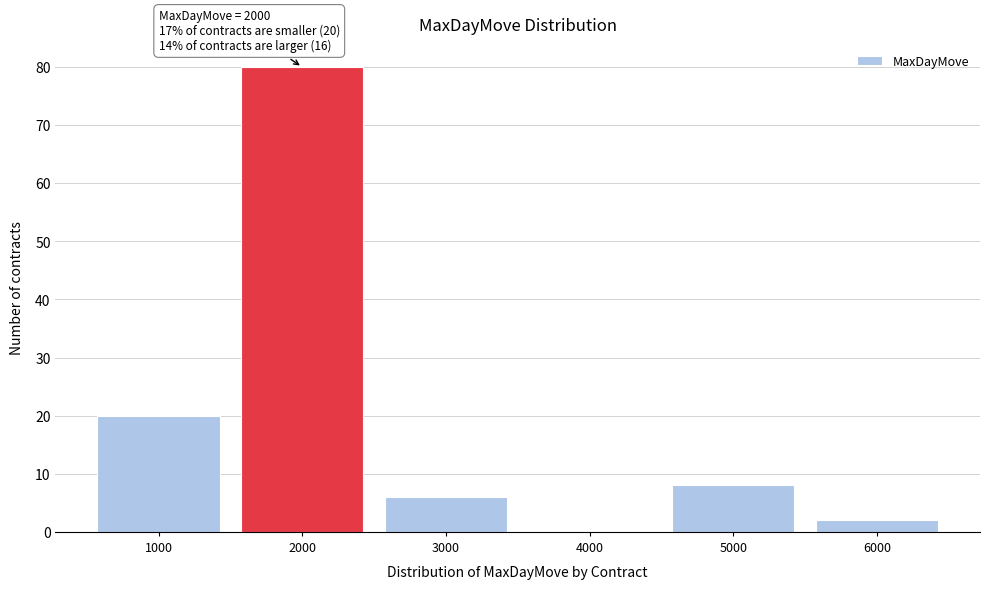

Which range on the x-axis has the tallest bar?

1500 to 2500